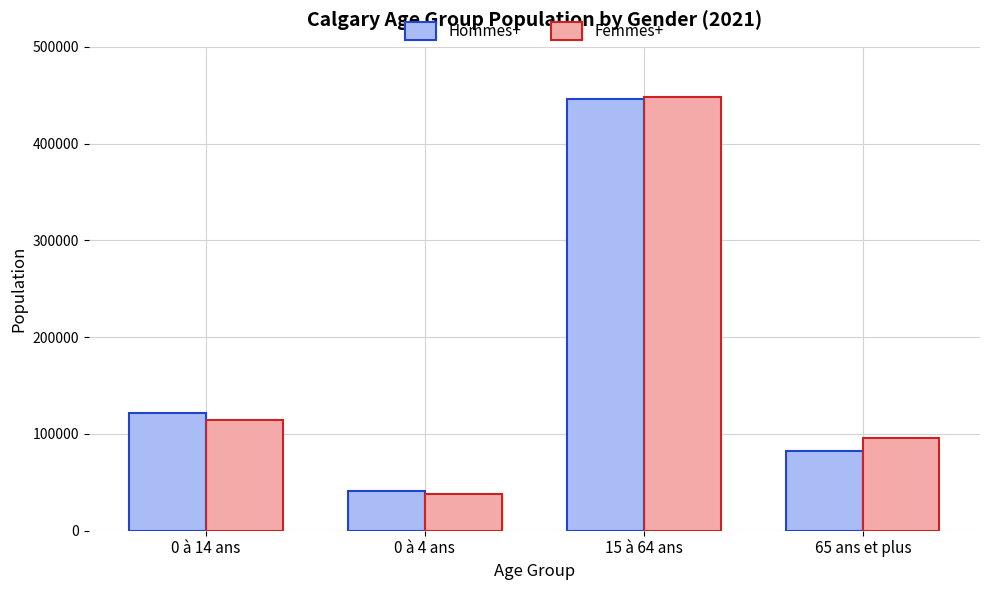

Rank the series at 65 ans et plus from lowest to highest value.

Hommes+, Femmes+